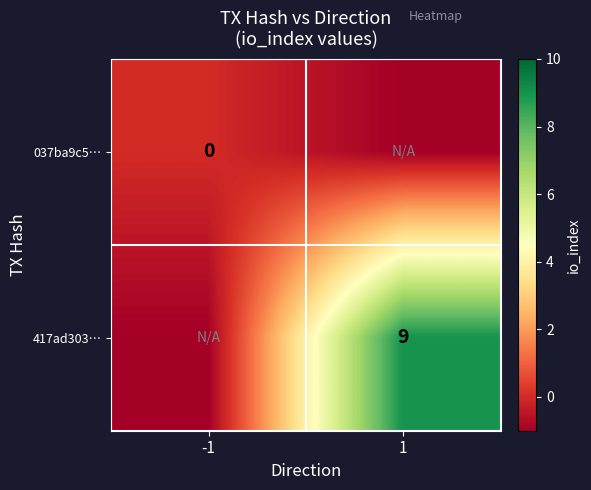

Is it true that 417ad303… equals 16 at 1?

False